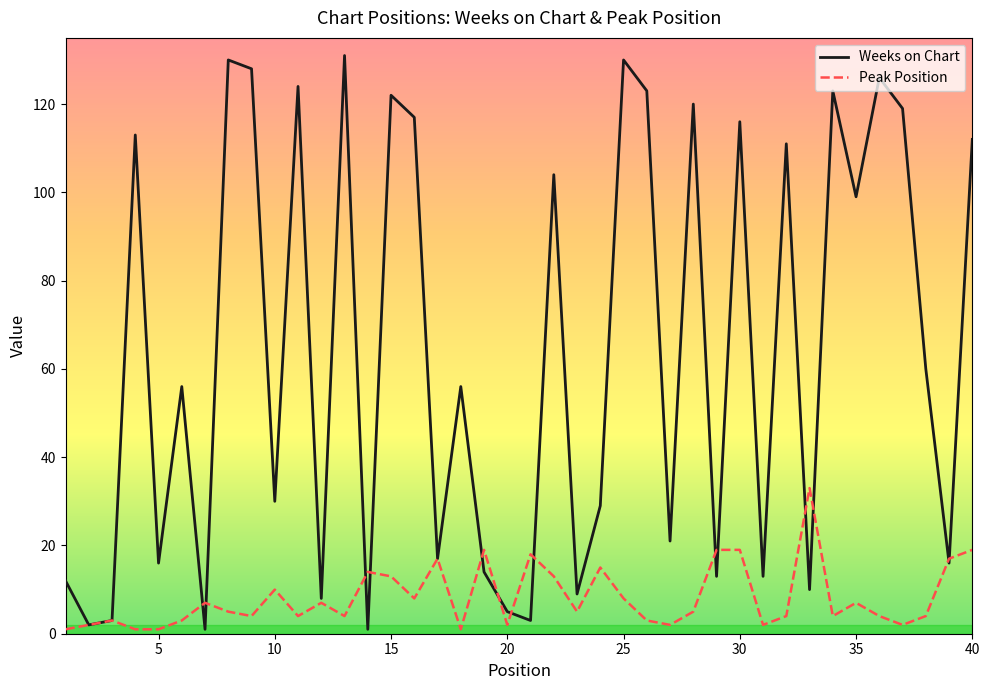

List the series in order of their peak value, lowest first.

Peak Position, Weeks on Chart